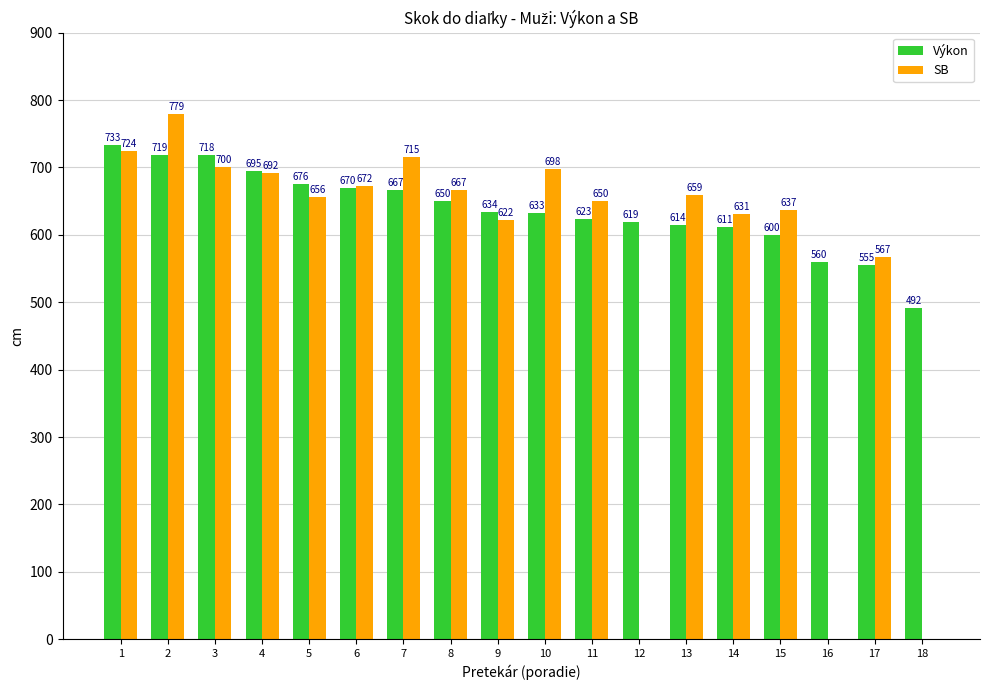

The value of Výkon at 12 is 619. True or false?

True